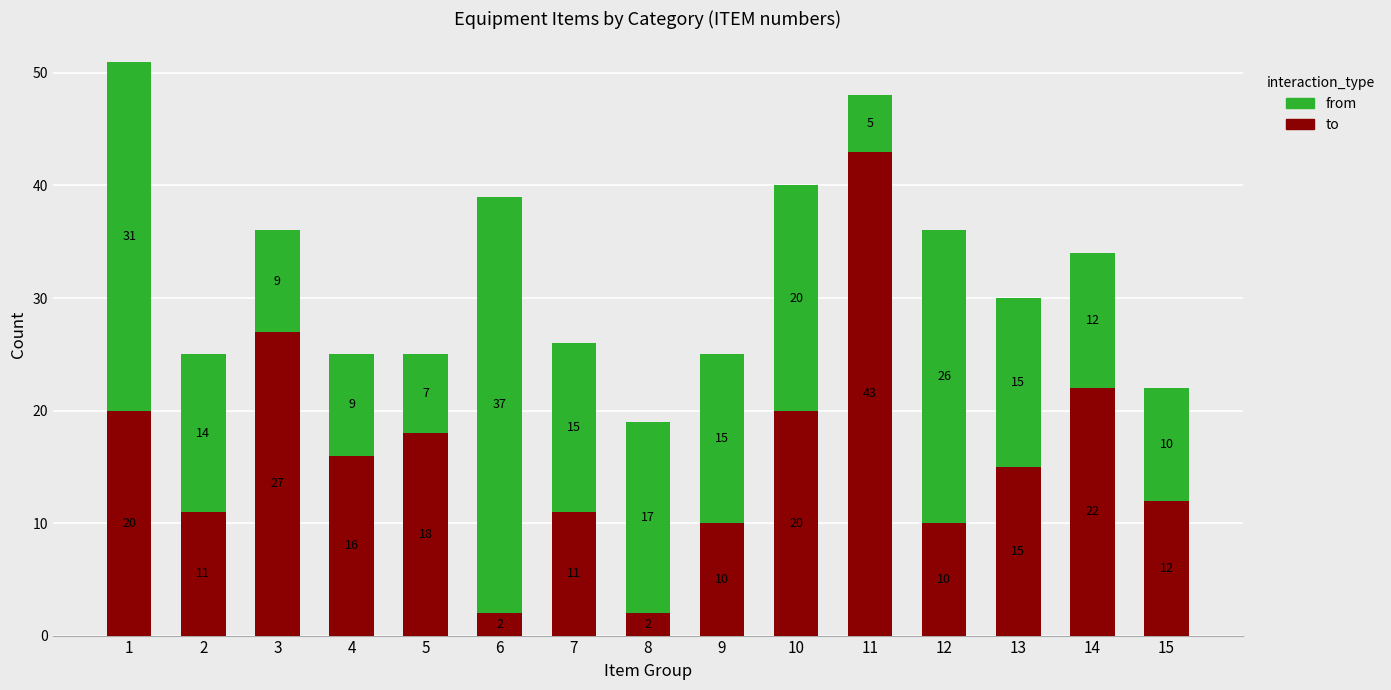

At which label does to reach its peak?

11